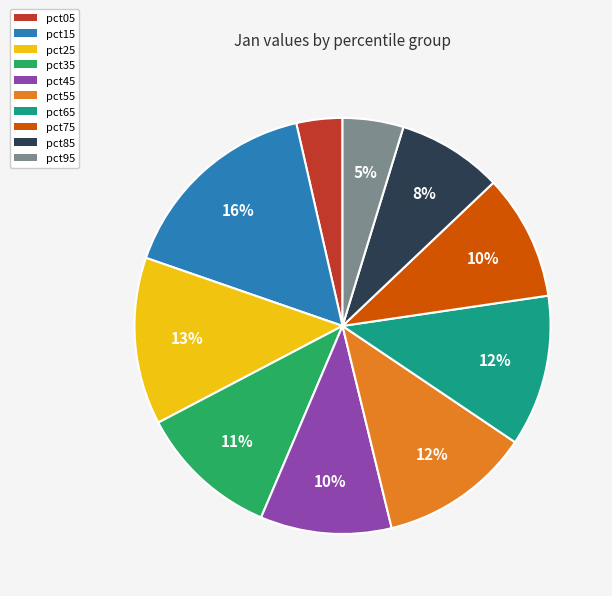

What percentage is the pct35 slice, to the nearest percent?

11%